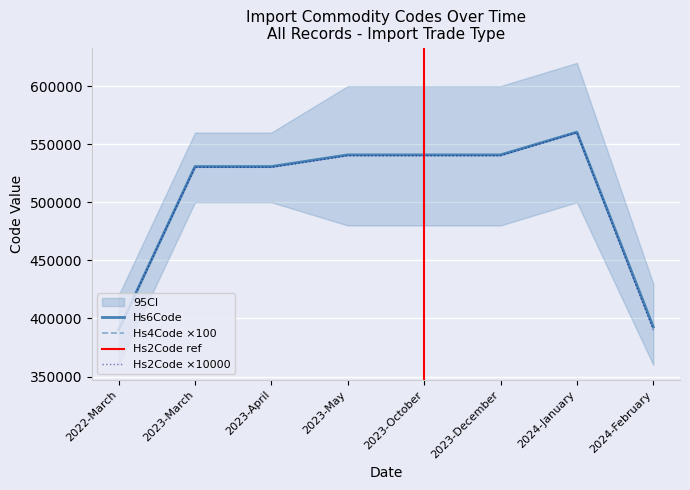

Between 2022-March and 2023-December, which series saw the biggest shift?

Hs6Code